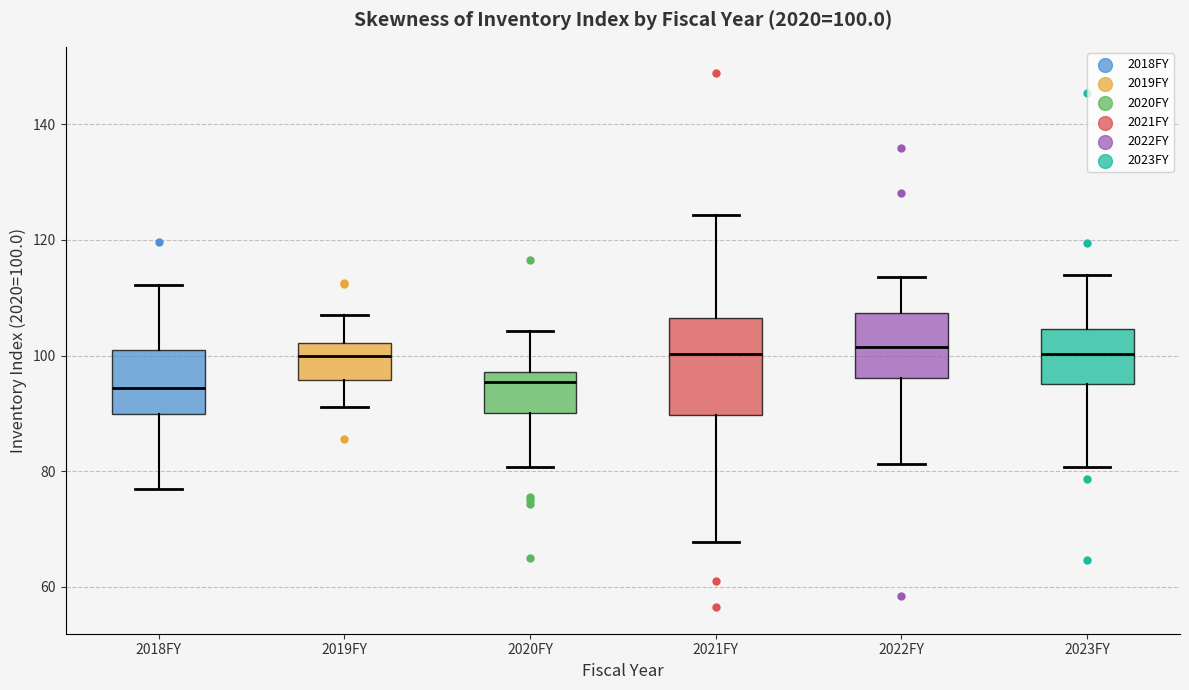

Which box is the tallest, from its lower edge to its upper edge?

2021FY